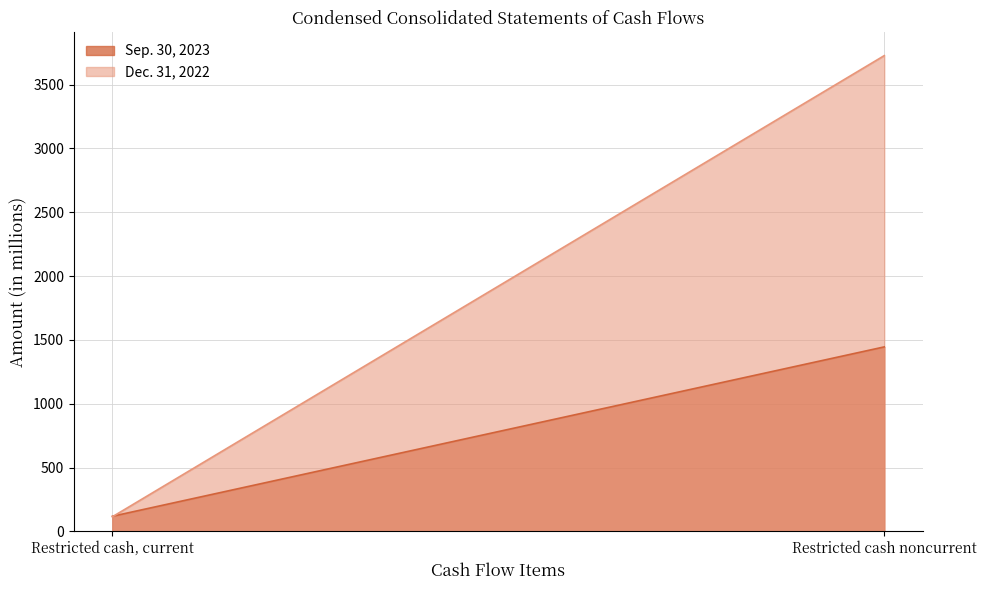

Does the chart display data point markers on the line(s)?

No